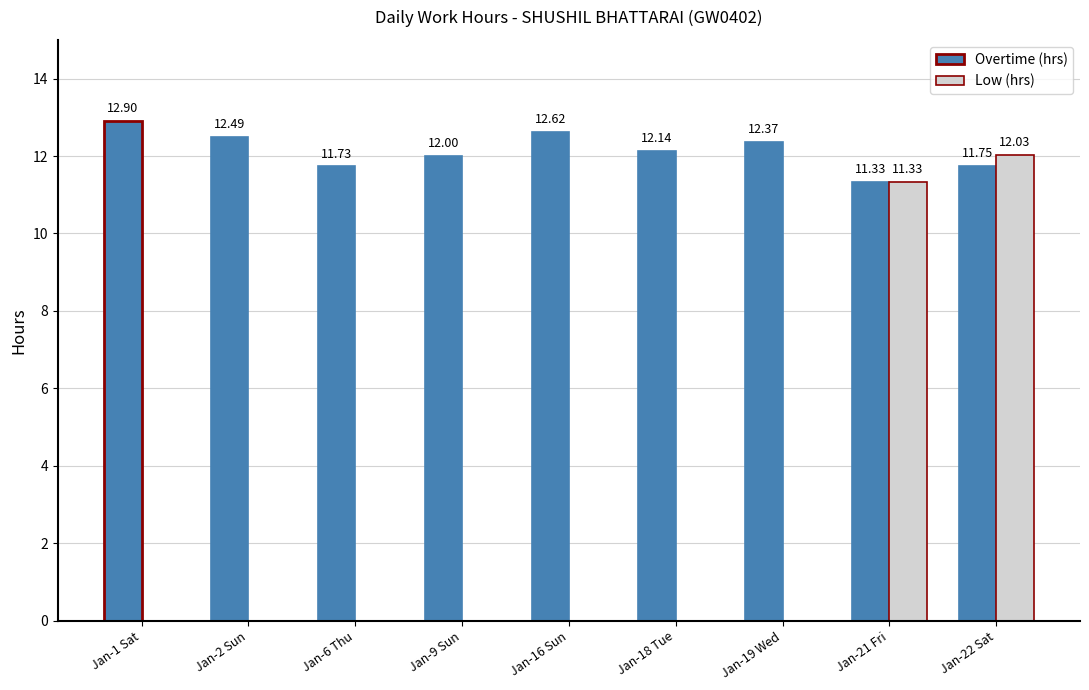

What is the spread (max minus min) of values at Jan-22 Sat?

0.3